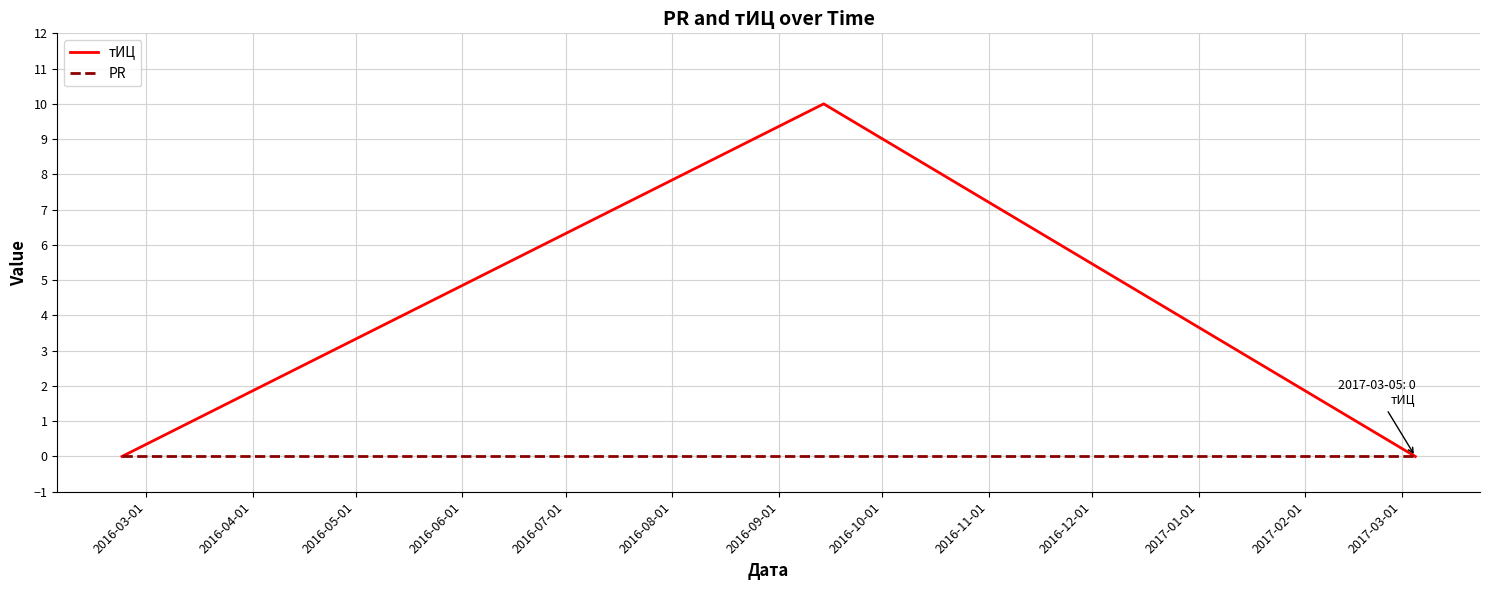

Reading right to left, extract all data points from this chart.

тИЦ: 0	10	0
PR: 0	0	0